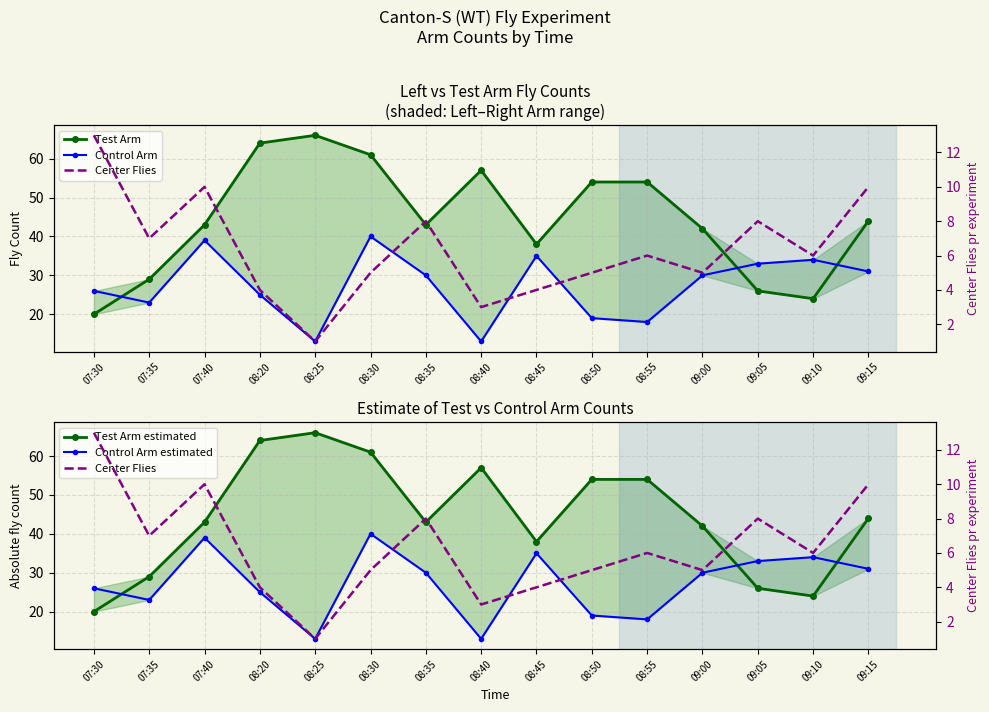

What value does the Control Arm series have at 08:20?

25